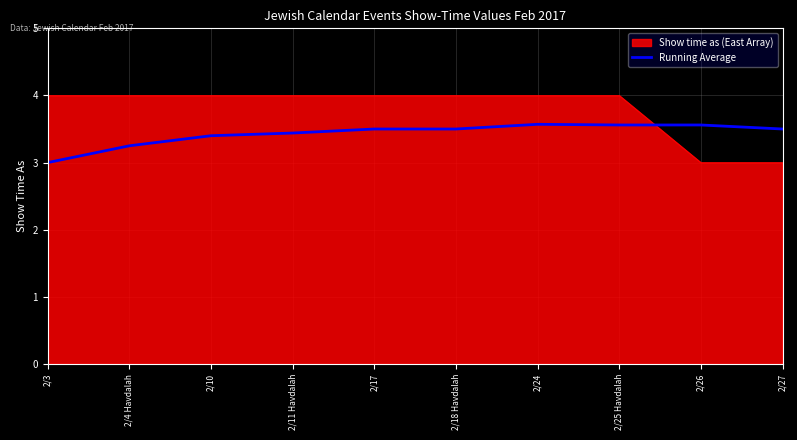

What is the difference between the maximum and minimum values in the Show time as (East Array) series?

1.0